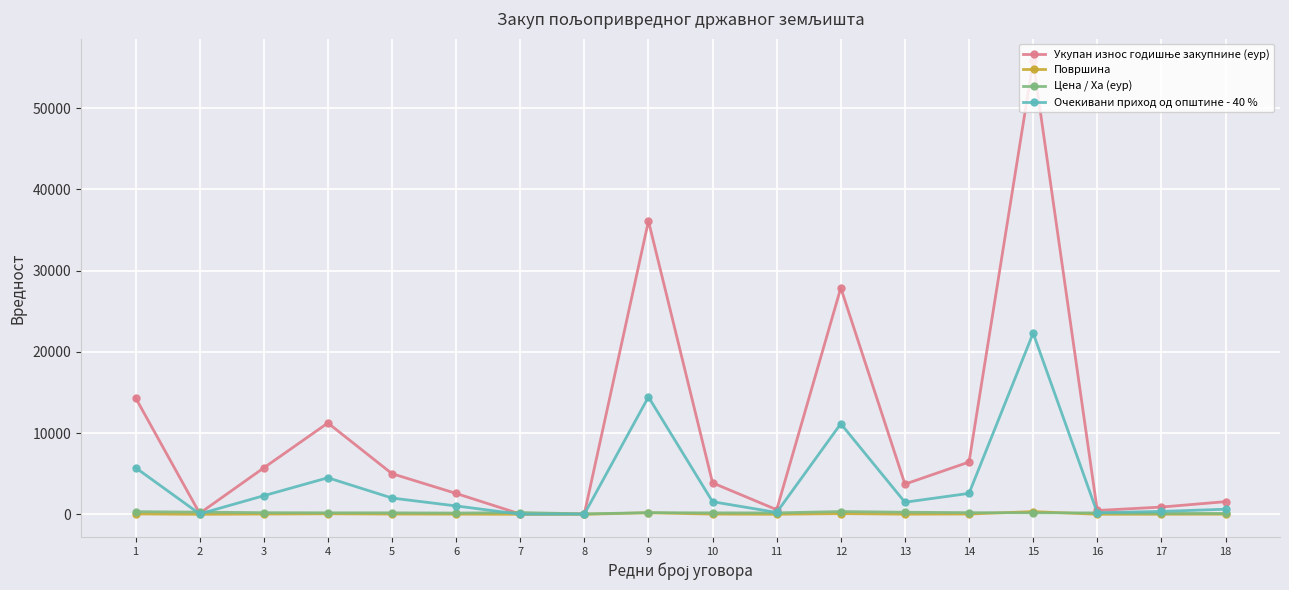

What is the spread (max minus min) of values at 18?

1539.7